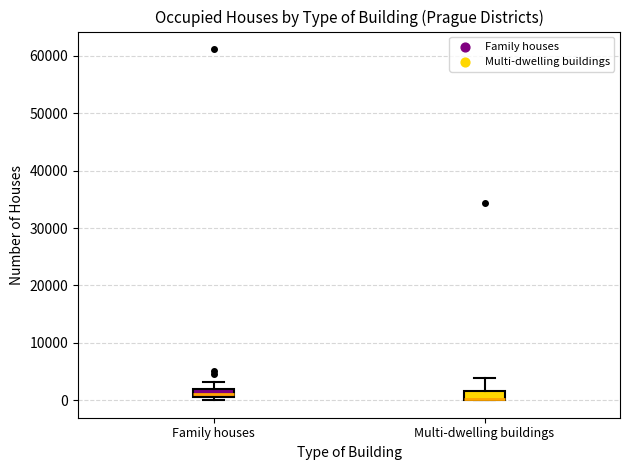

Where is the lower edge of the box for Multi-dwelling buildings on the y-axis? The values are not printed on the chart, so give them approximately, as read against the axis.

0